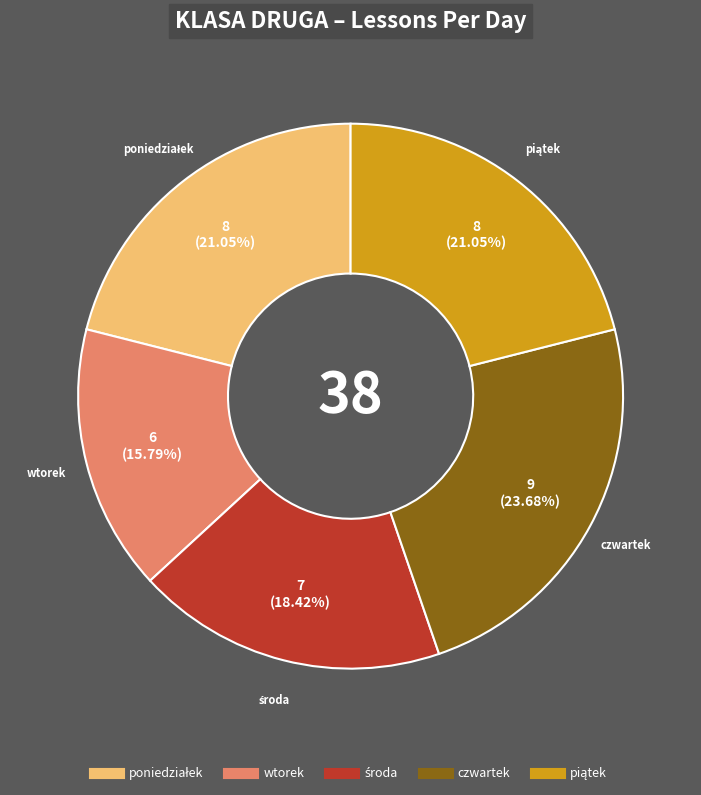

Does any single category account for the majority?

No